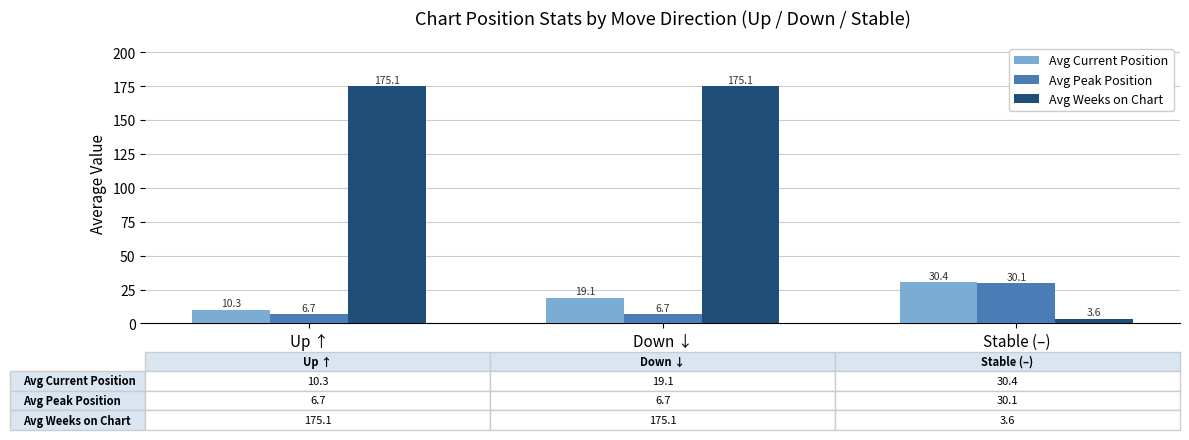

How many data points in Avg Weeks on Chart are above 175?

2